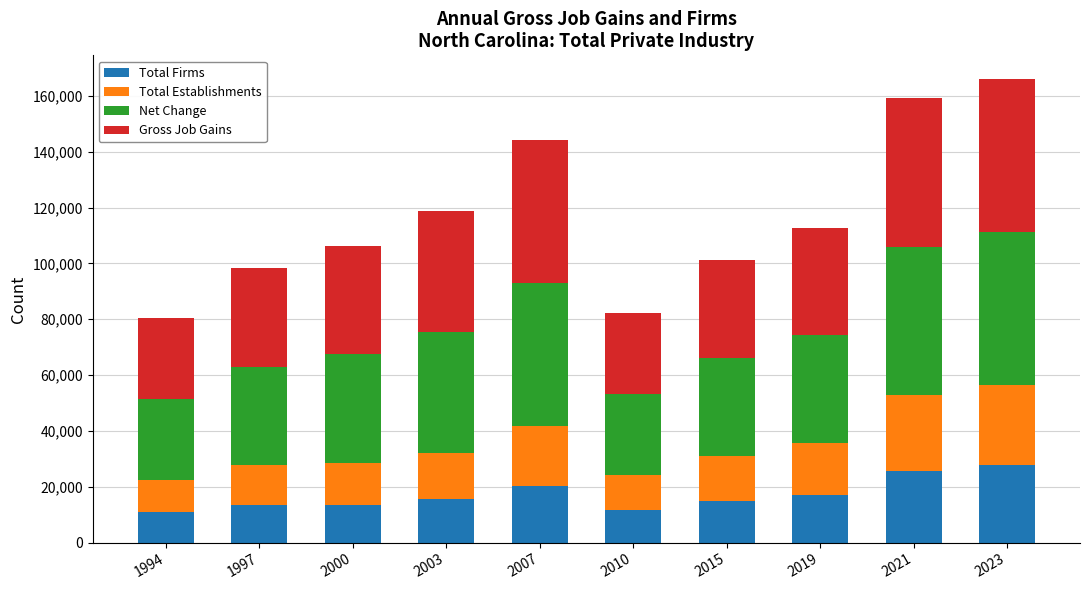

What are all the series names shown in the legend?

Total Firms, Total Establishments, Net Change, Gross Job Gains